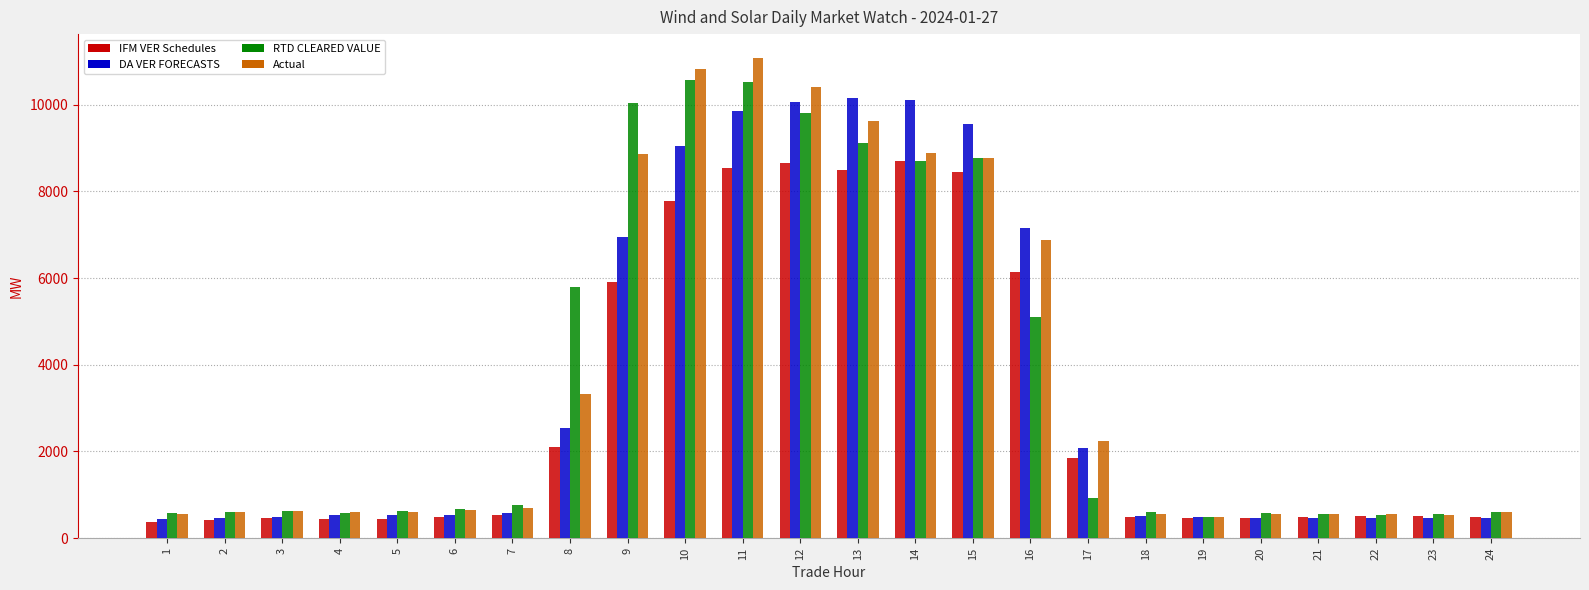

What is the value of the RTD CLEARED VALUE bar at the 16th from the left?

5098.2